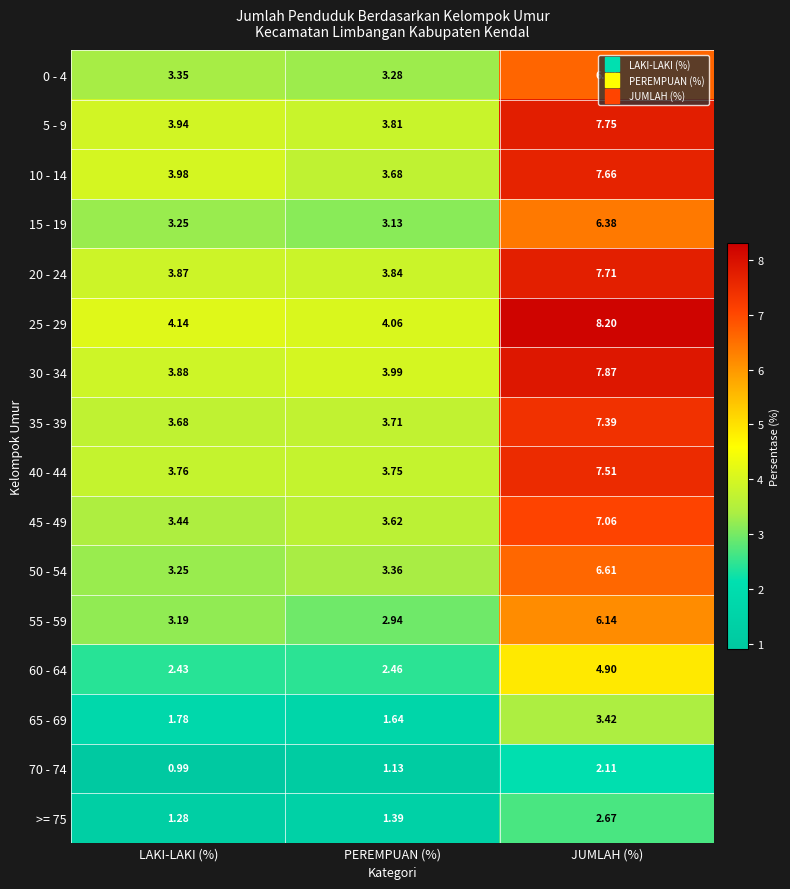

At which label is 20 - 24 closest to 5?

LAKI-LAKI (%)